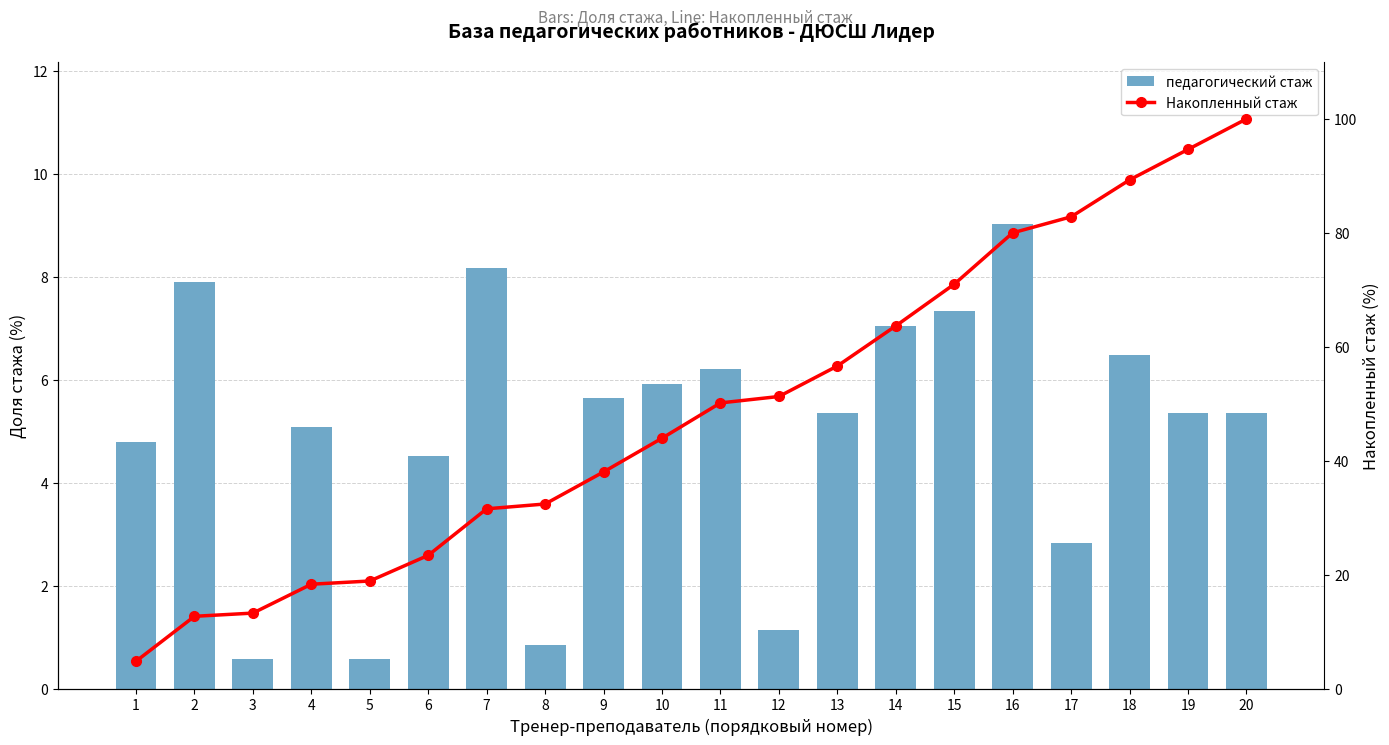

What is the sum of the Накопленный стаж values at 5 and 11?

69.0